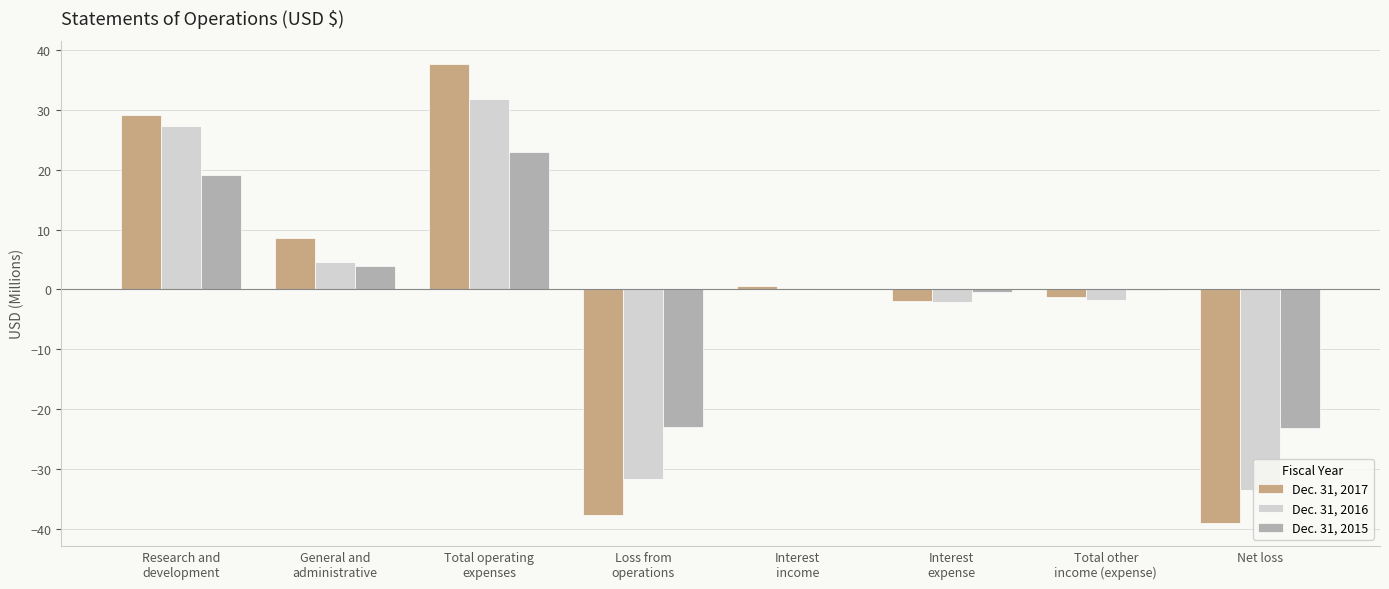

What is the sum of all Dec. 31, 2015 values?

-0.3